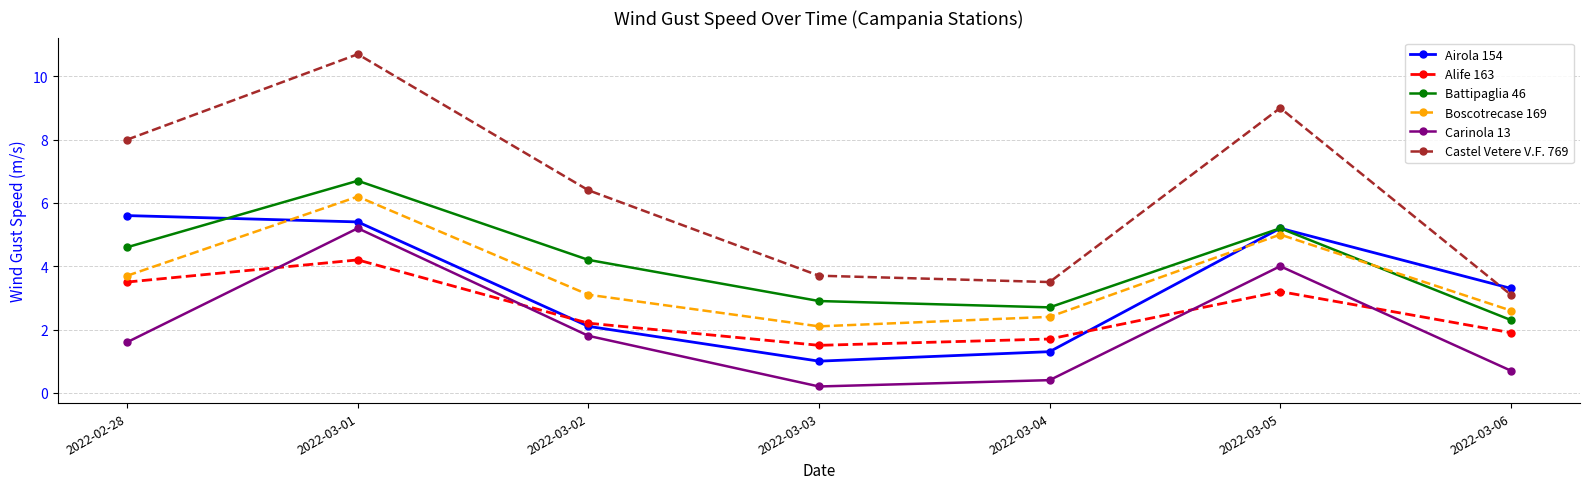

Reading left to right, extract all data points from this chart.

Airola 154: 5.6	5.4	2.1	1.0	1.3	5.2	3.3
Alife 163: 3.5	4.2	2.2	1.5	1.7	3.2	1.9
Battipaglia 46: 4.6	6.7	4.2	2.9	2.7	5.2	2.3
Boscotrecase 169: 3.7	6.2	3.1	2.1	2.4	5.0	2.6
Carinola 13: 1.6	5.2	1.8	0.2	0.4	4.0	0.7
Castel Vetere V.F. 769: 8.0	10.7	6.4	3.7	3.5	9.0	3.1